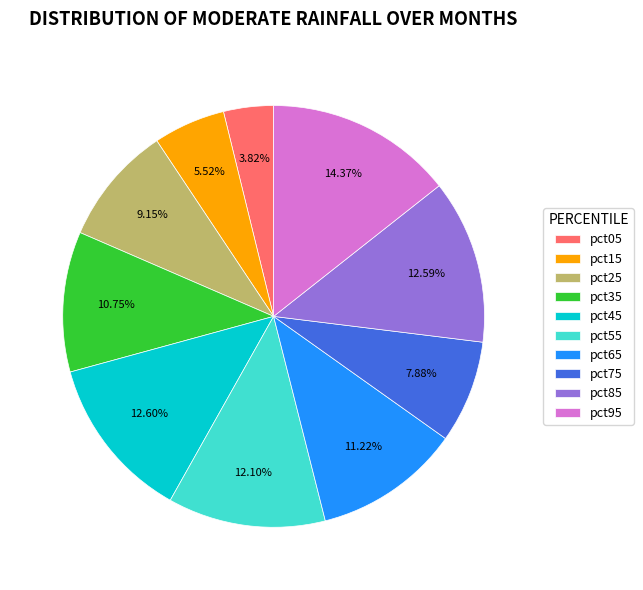

Does pct55 represent more than half of the total?

No